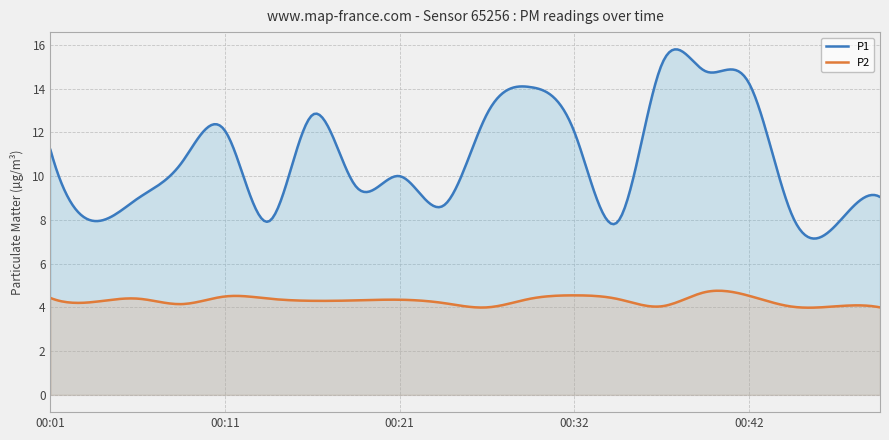

How many distinct data groups are displayed?

2